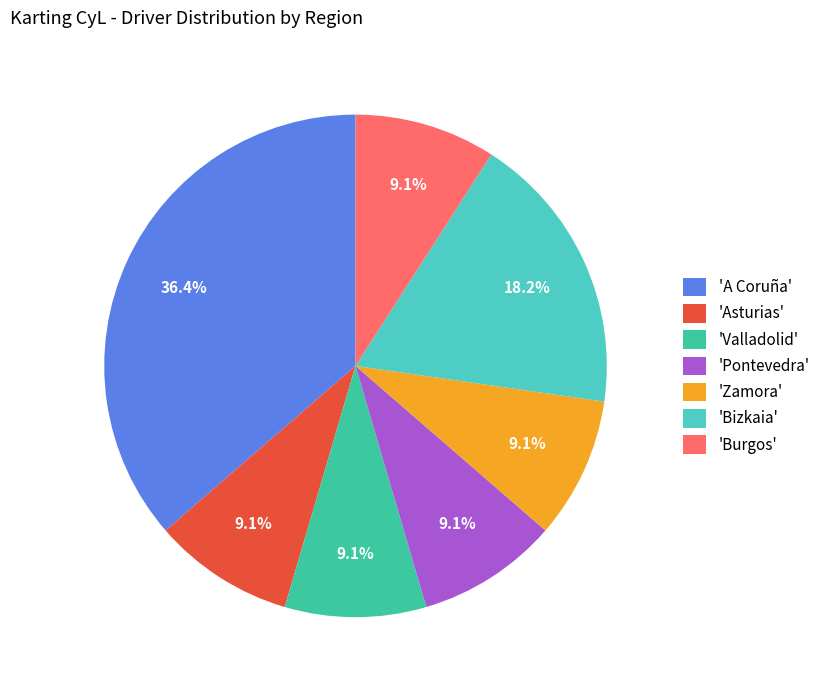

To the nearest percent, what is the difference between the largest and smallest slice percentages?

27%